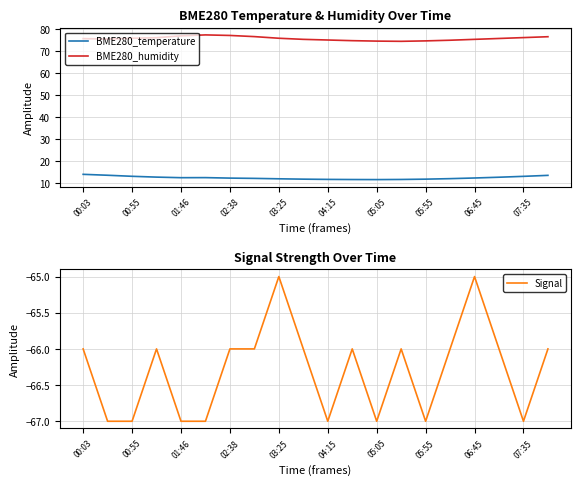

Reading left to right, extract all data points from this chart.

BME280_temperature: 13.9	13.5	13.0	12.7	12.4	12.4	12.2	12.1	11.9	11.7	11.6	11.6	11.5	11.6	11.7	11.9	12.2	12.6	13.0	13.4
BME280_humidity: 75.8	75.6	76.0	76.2	77.1	77.5	77.3	76.8	76.0	75.5	75.2	74.9	74.7	74.6	74.8	75.1	75.5	75.9	76.3	76.7
Signal: -66.0	-67.0	-67.0	-66.0	-67.0	-67.0	-66.0	-66.0	-65.0	-66.0	-67.0	-66.0	-67.0	-66.0	-67.0	-66.0	-65.0	-66.0	-67.0	-66.0